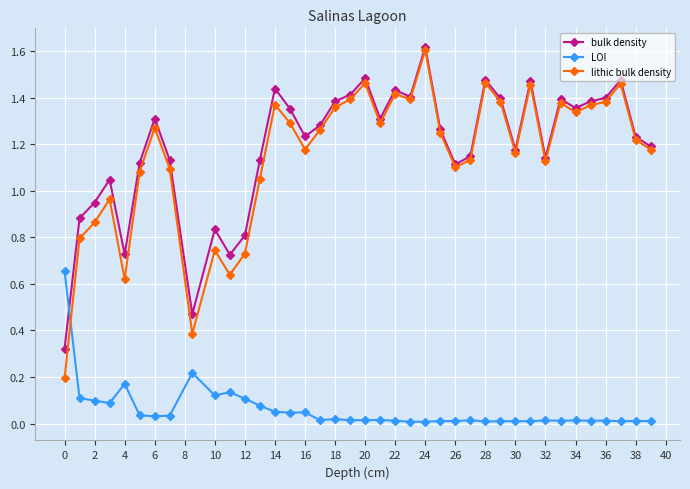

How many interior local valleys does the lithic bulk density series have?

10